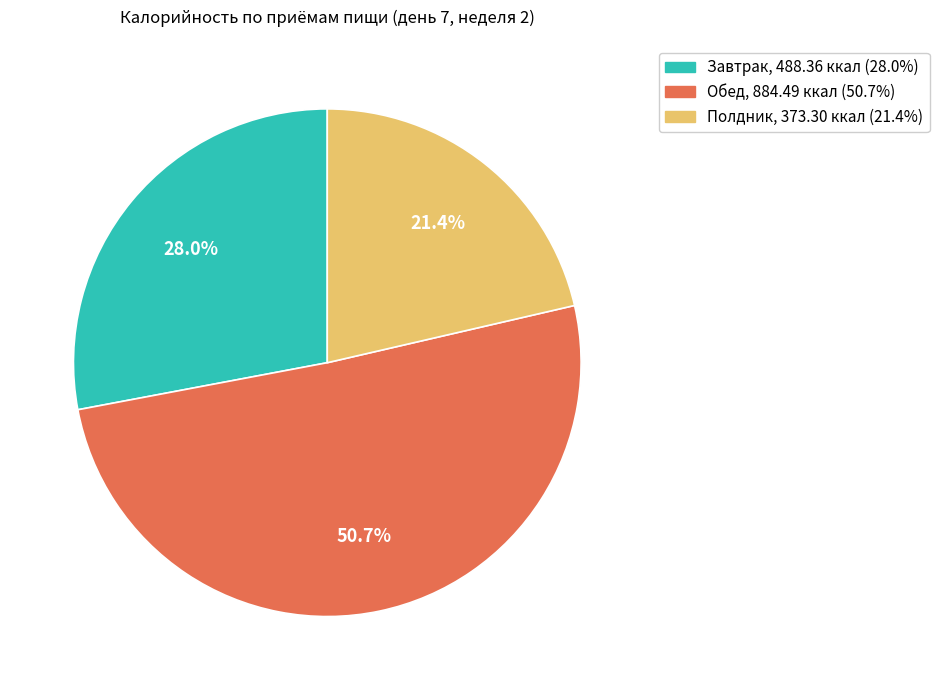

To the nearest percent, what portion does Завтрак represent?

28%